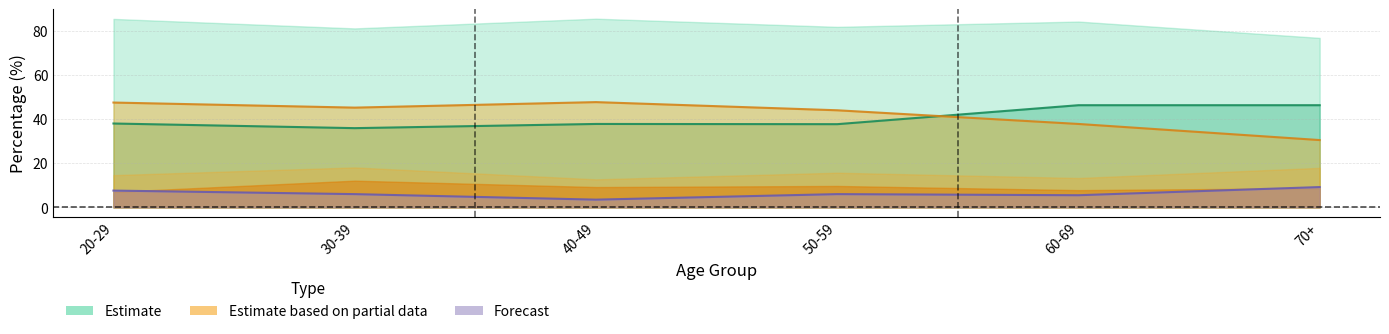

Where is the first local minimum for col_4 line?

30-39